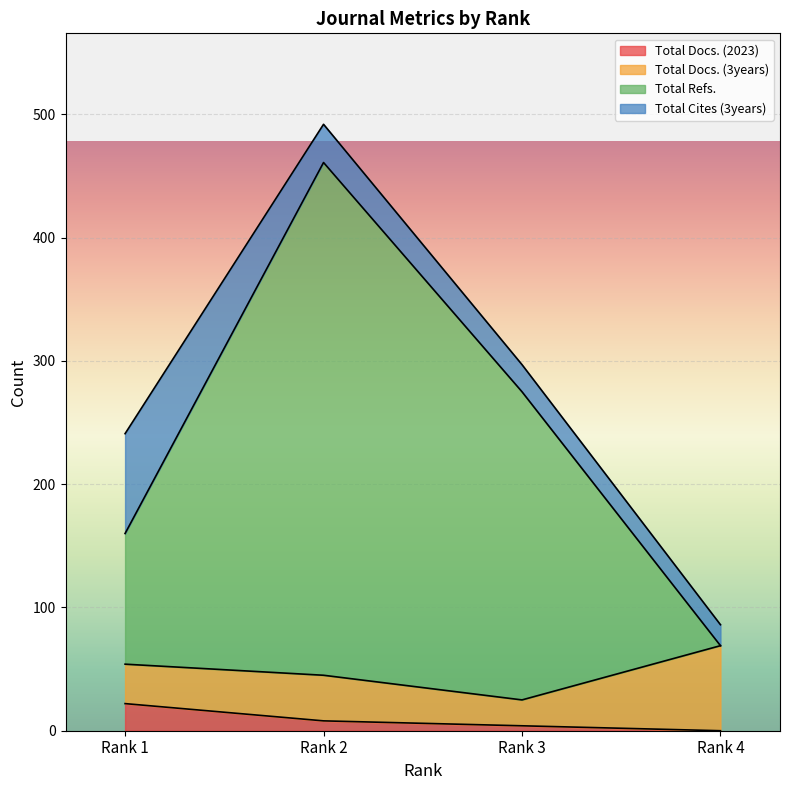

At which label is Total Docs. (2023) closest to 11?

Rank 2